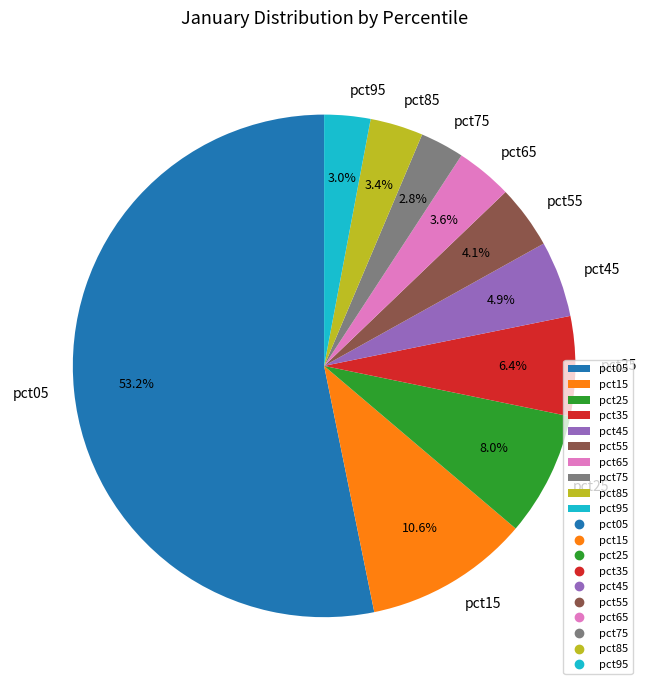

Combined, what portion of the pie is pct95 and pct65?

6.6%